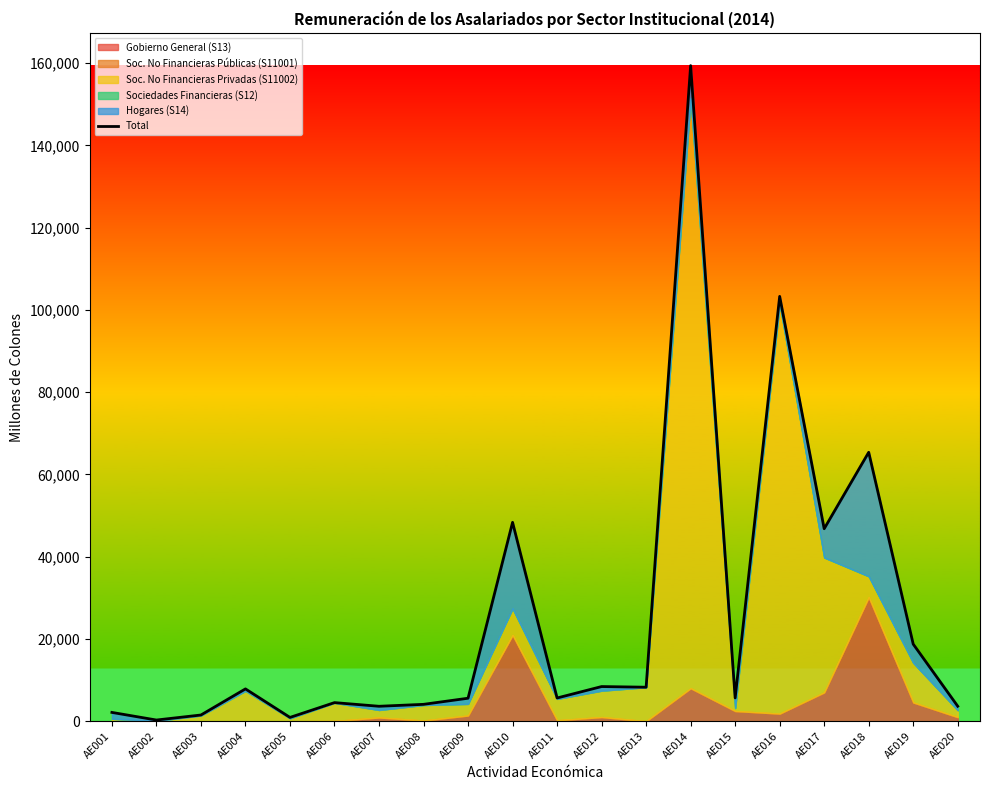

Reading right to left, extract all data points from this chart.

3637.6	18737.3	65380.2	46790.7	103285.4	5661.1	159389.6	8263.0	8422.5	5644.6	48349.2	5585.4	4099.3	3628.7	4519.7	919.7	7855.2	1507.1	284.2	2138.0